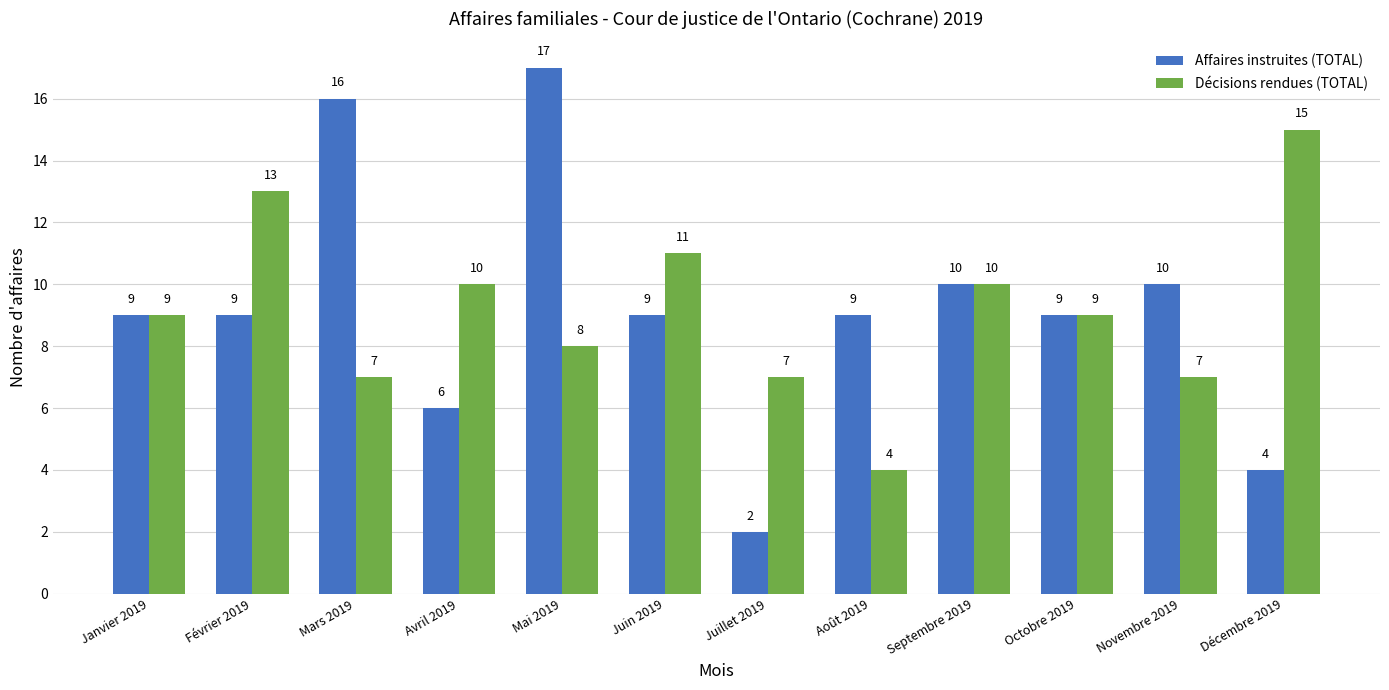

What is the difference between the maximum and minimum values in the Affaires instruites (TOTAL) series?

15